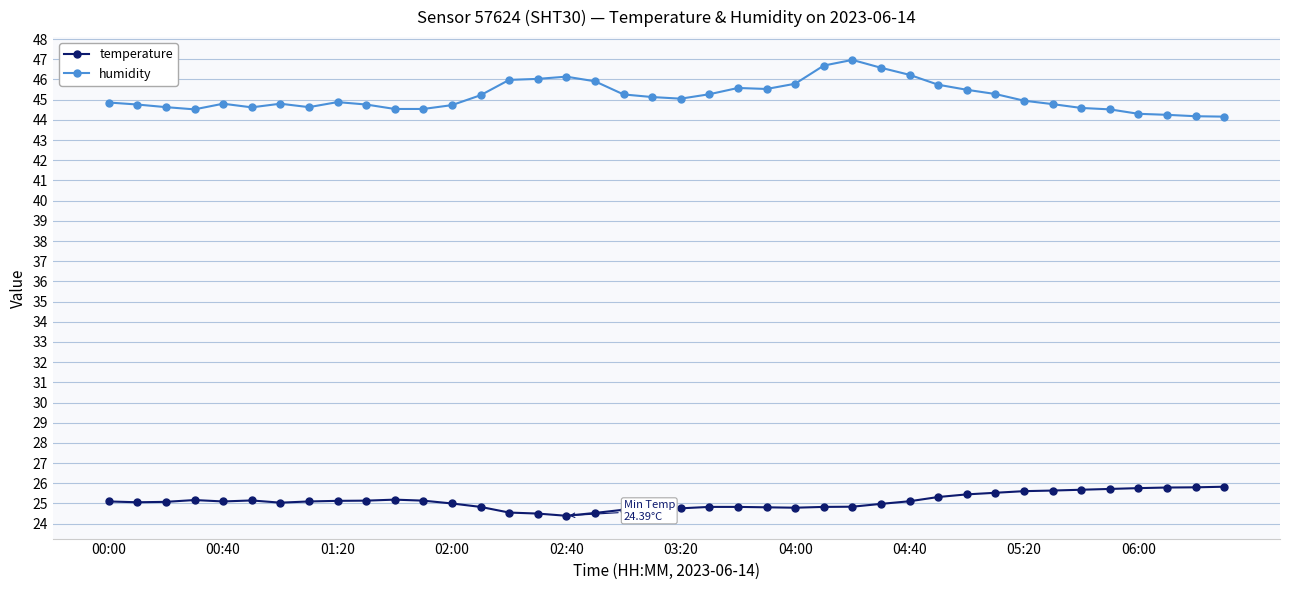

What is the value of the humidity point at the 31st from the left?

45.5